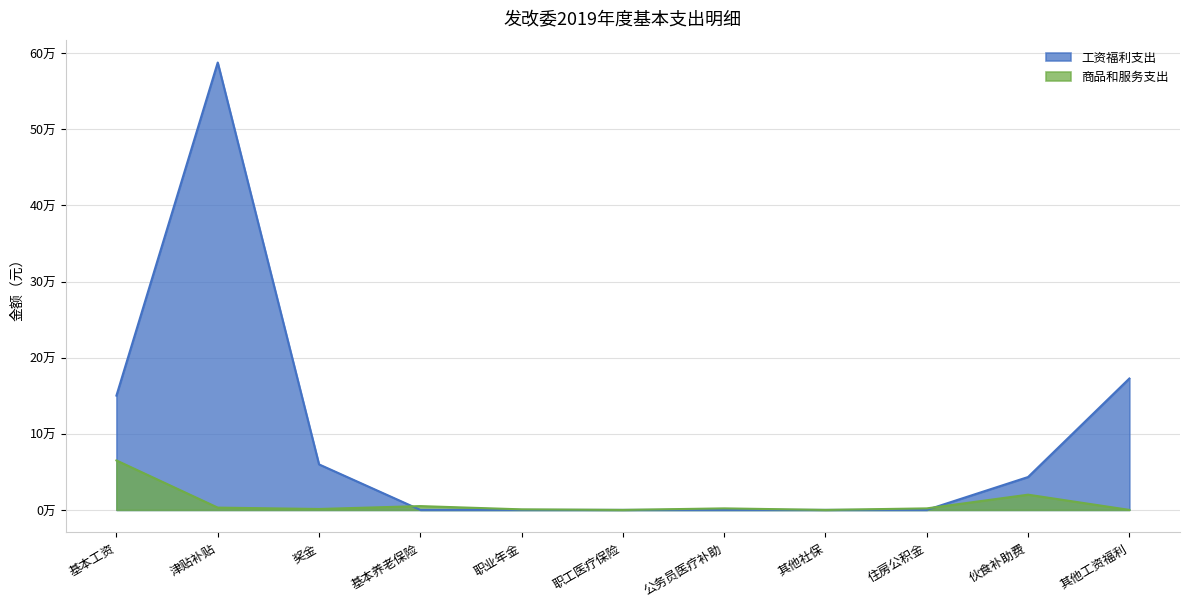

What is the difference between the maximum and second lowest values?

587840